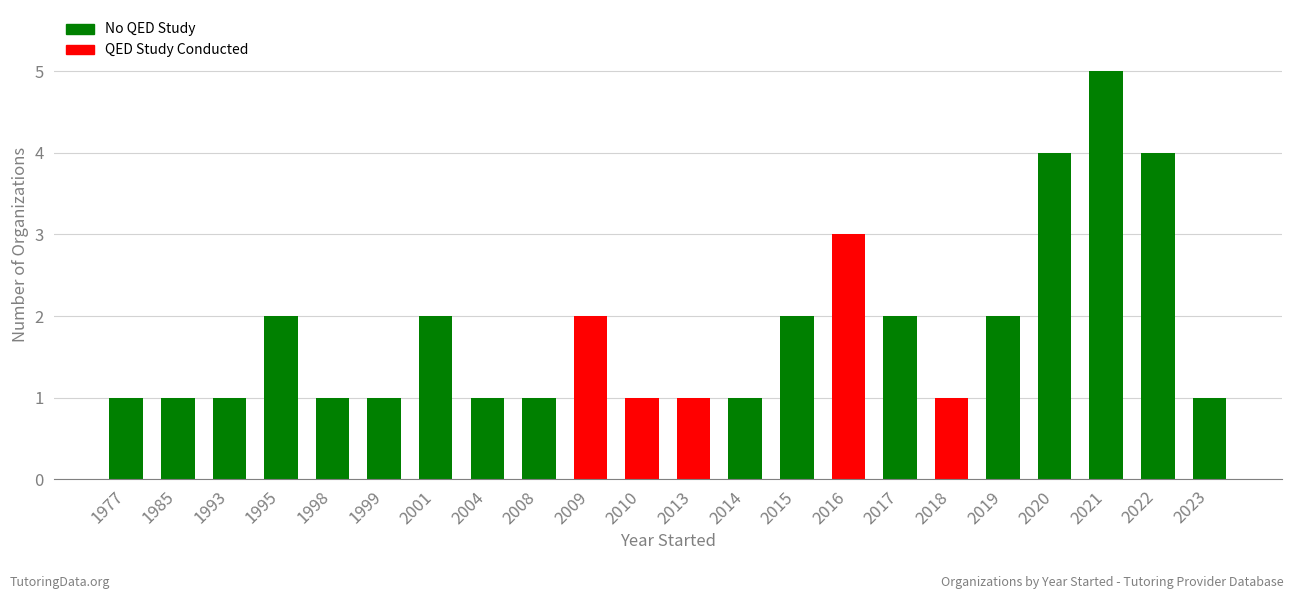

The chart shows a value of 3 at 2009. True or false?

False